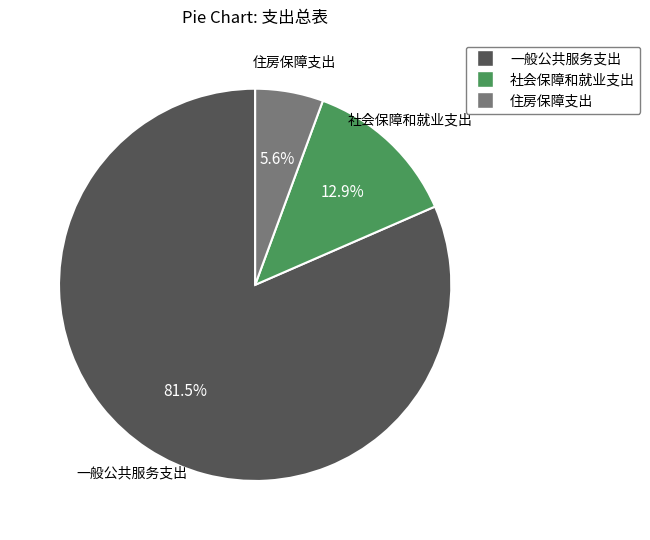

How many segments does this pie chart have?

3